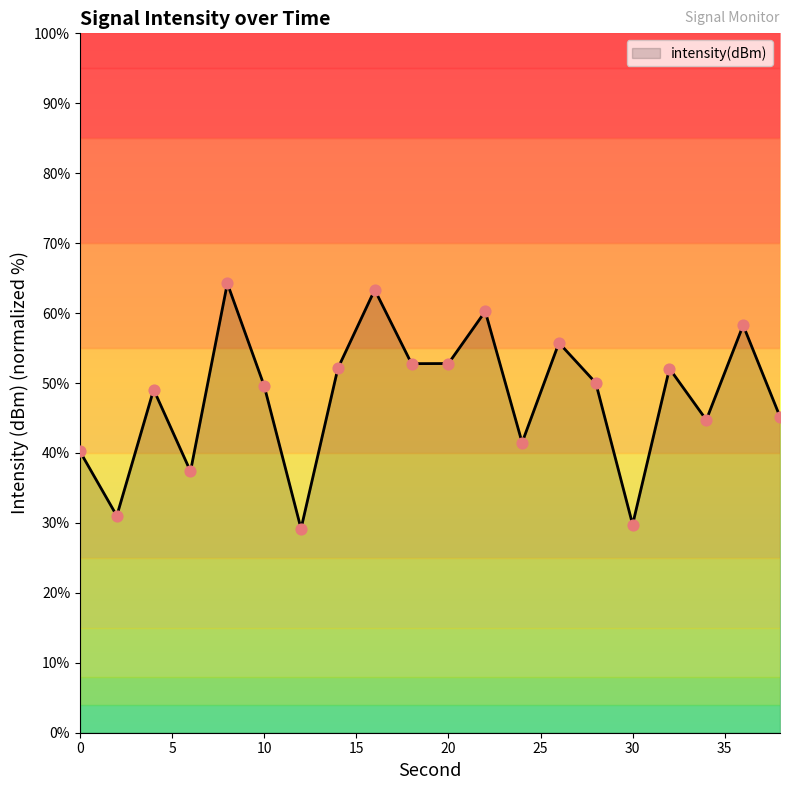

What is the greatest value displayed?

64.3